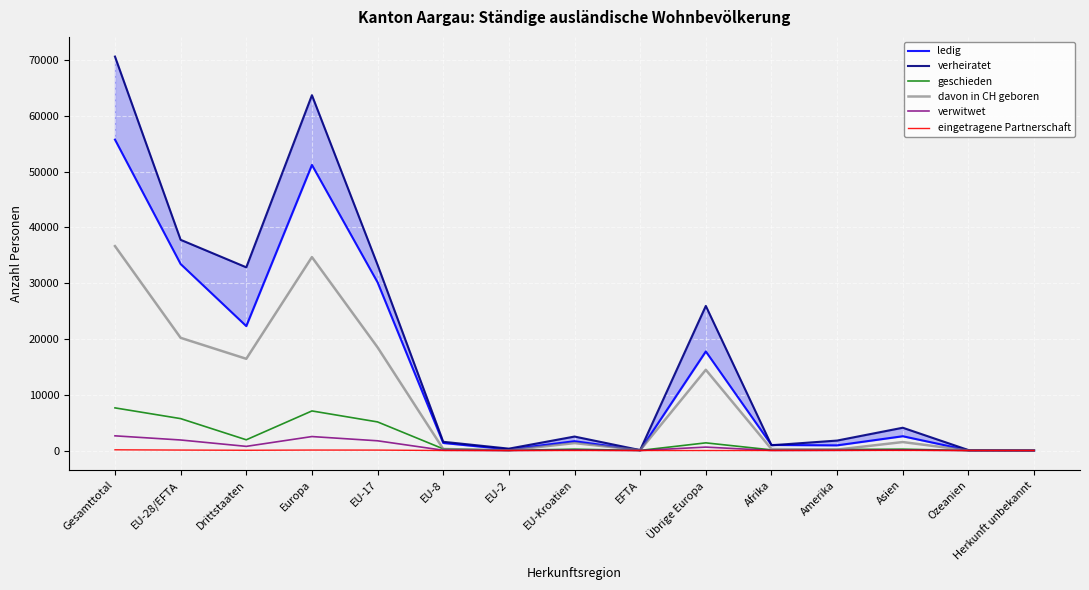

True or false: verheiratet and geschieden cross at least once.

False